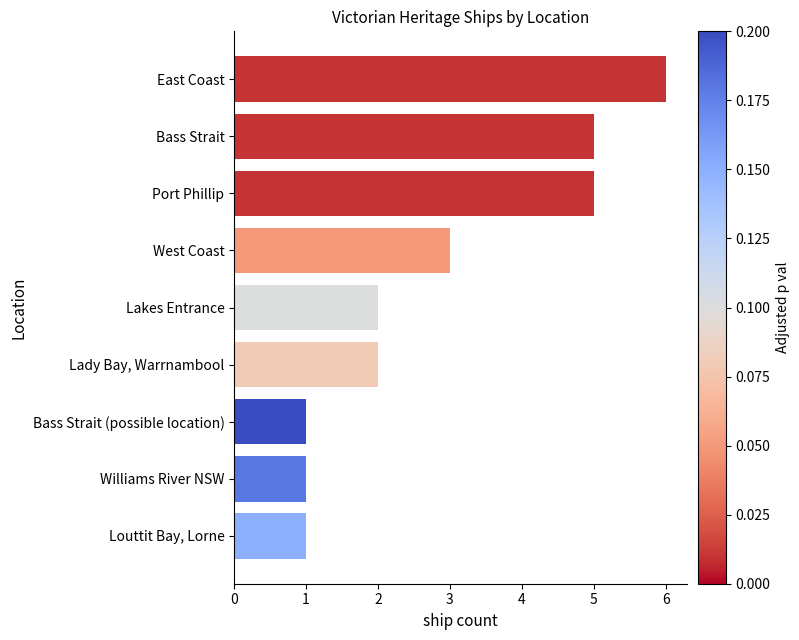

True or false: the data shows 3 at Lakes Entrance.

False